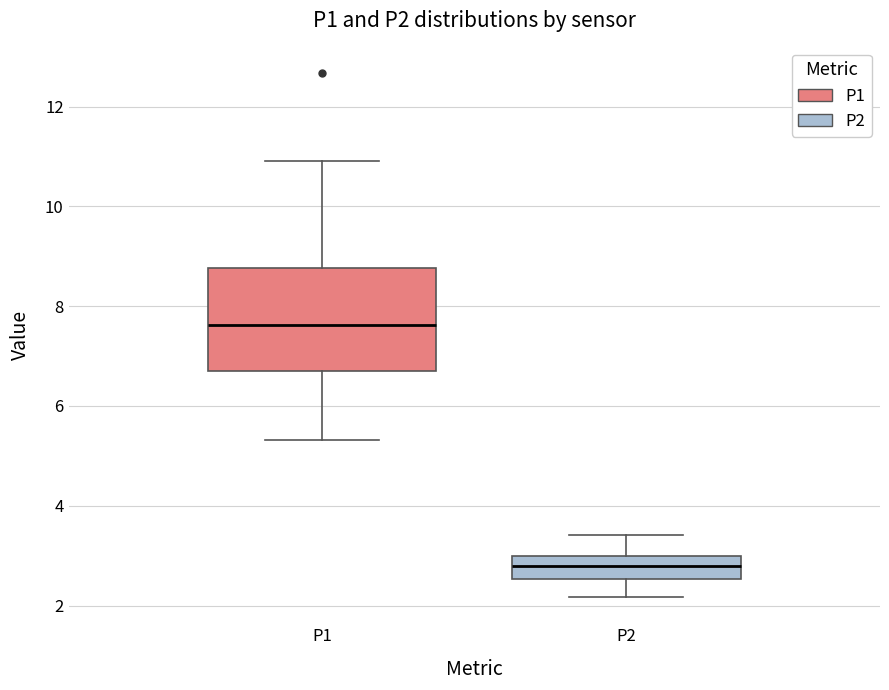

Reading left to right, read every box against the y-axis: the position of its median line, the range the box covers, and the ends of its whiskers. The values are not printed on the chart, so give them approximately, as read against the axis.

P1: median 7.6, box 6.8 to 8.8, whiskers 5.4 to 11.0
P2: median 2.8, box 2.6 to 3.0, whiskers 2.2 to 3.4